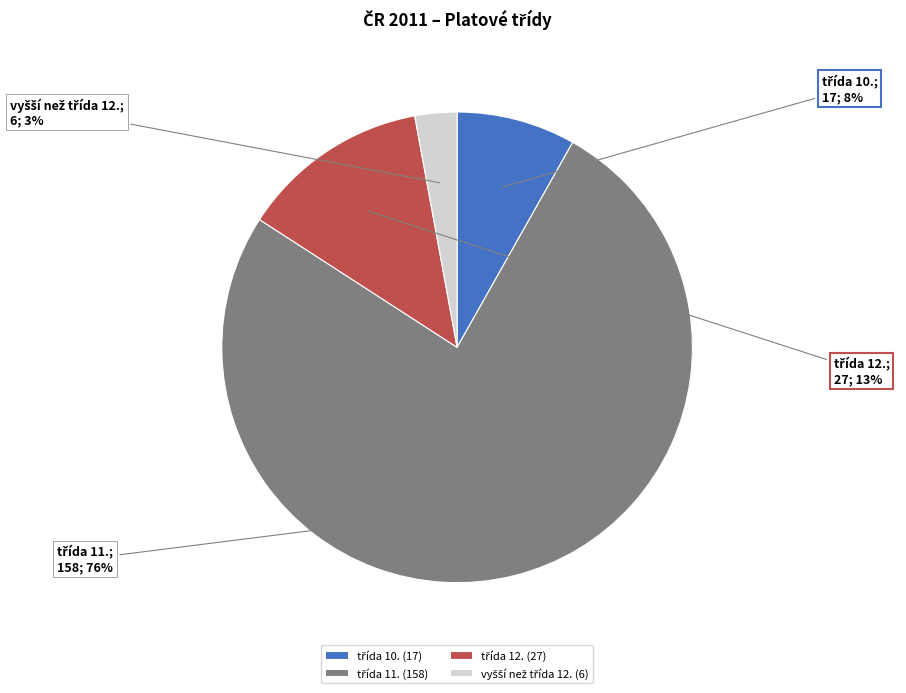

Is there any slice that represents more than half of the pie?

Yes